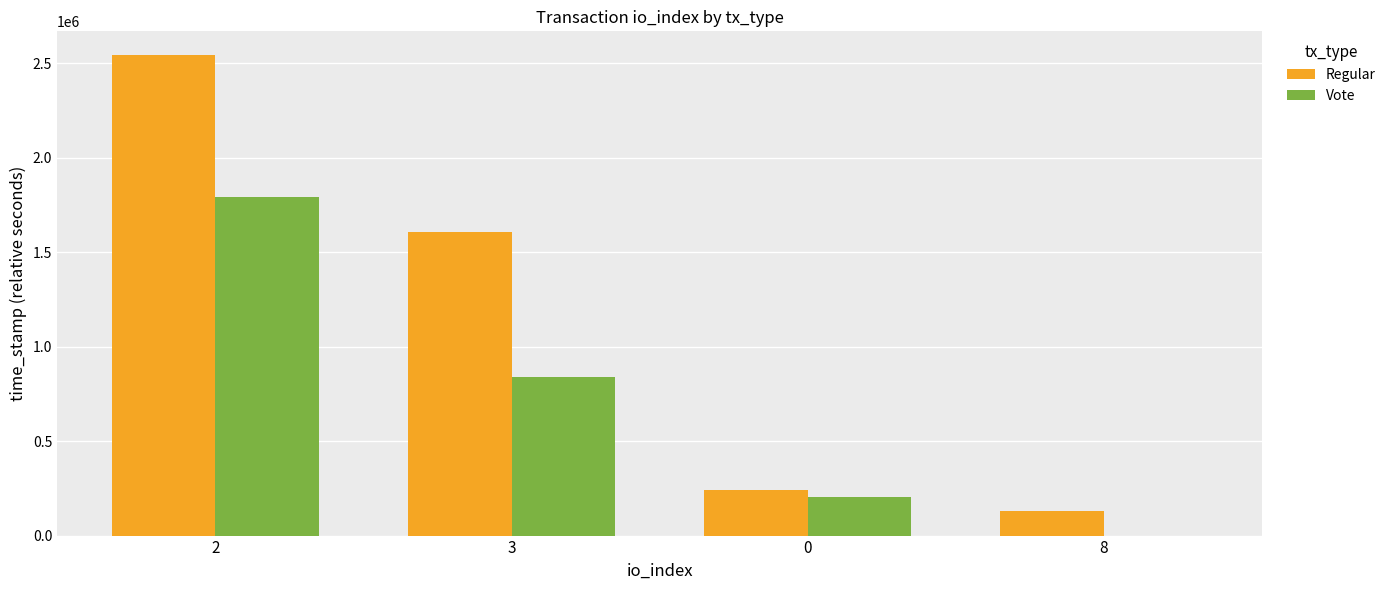

What is the highest value of the Vote series?

1791405